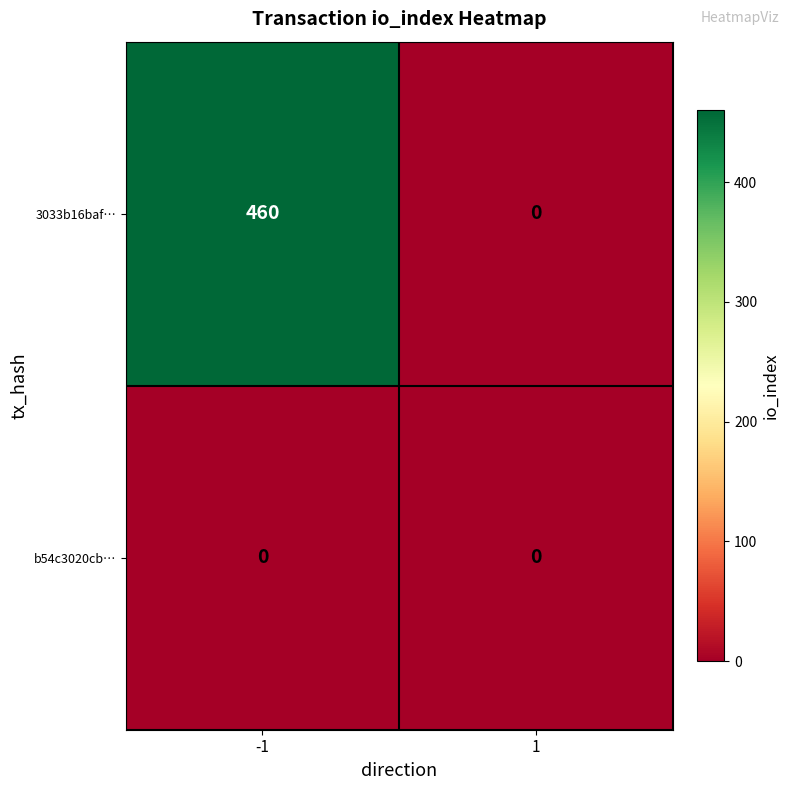

The 3033b16baf… series shows 0 at 1. True or false?

True